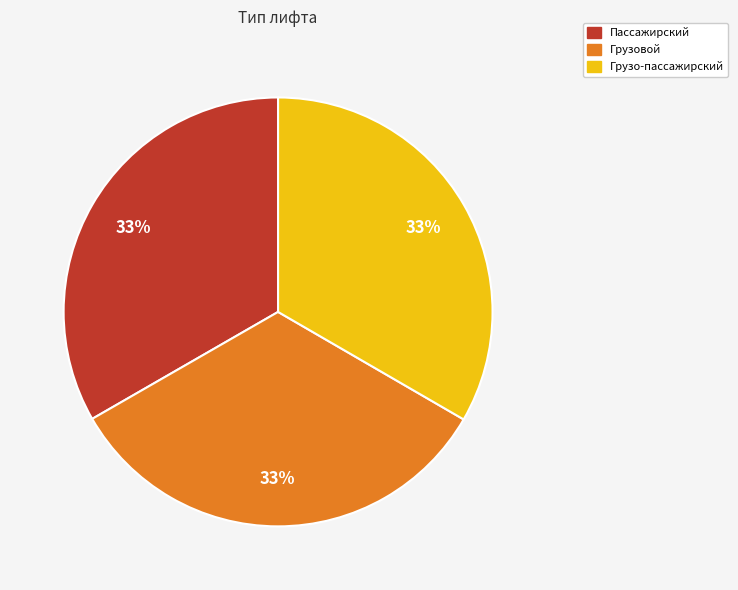

To the nearest percent, what percentage of the pie is Пассажирский?

33%